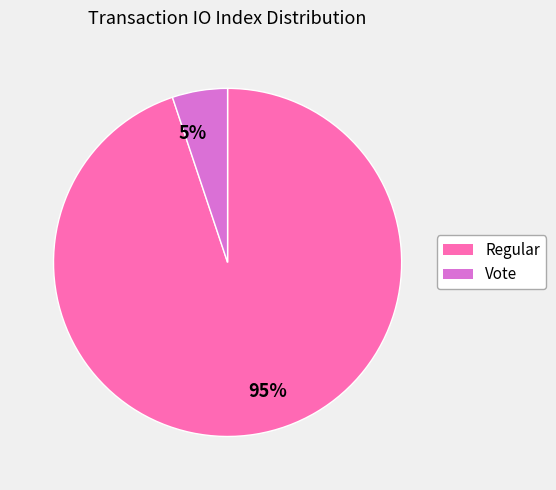

Do Vote and Regular together represent more than half of the pie?

Yes